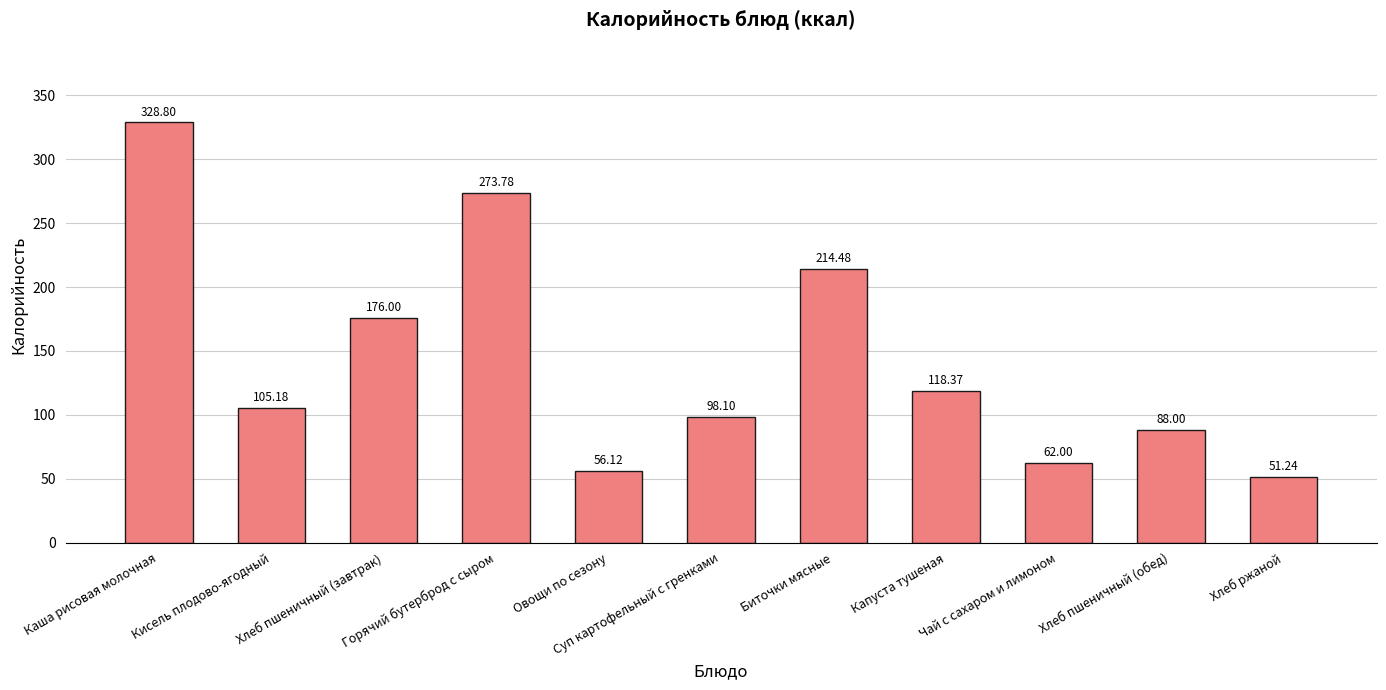

What is the change in value from Кисель плодово-ягодный to Хлеб пшеничный (завтрак)?

+70.8